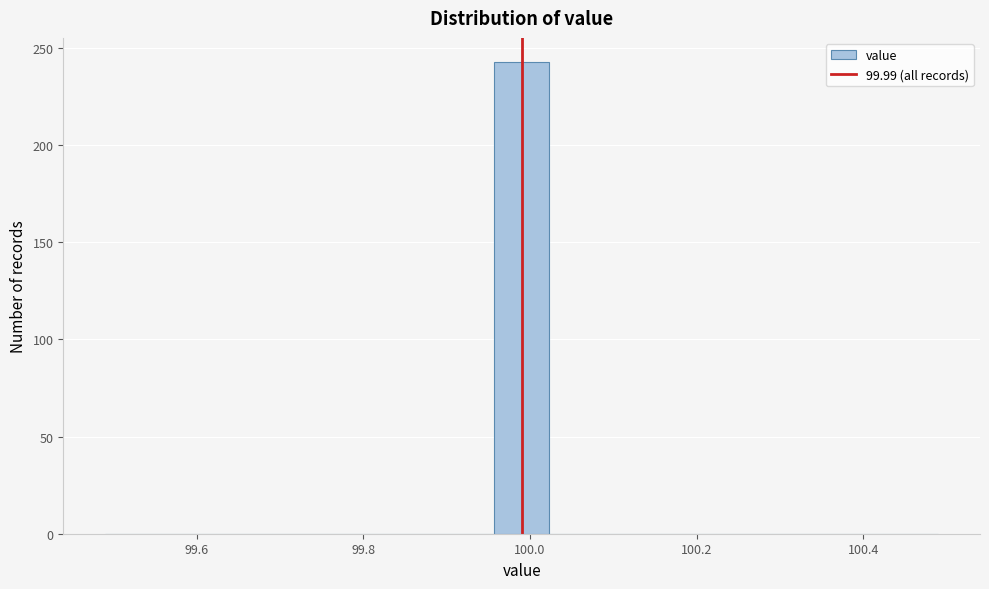

Read against the x-axis, roughly where is the centre of the tallest bar?

100.00